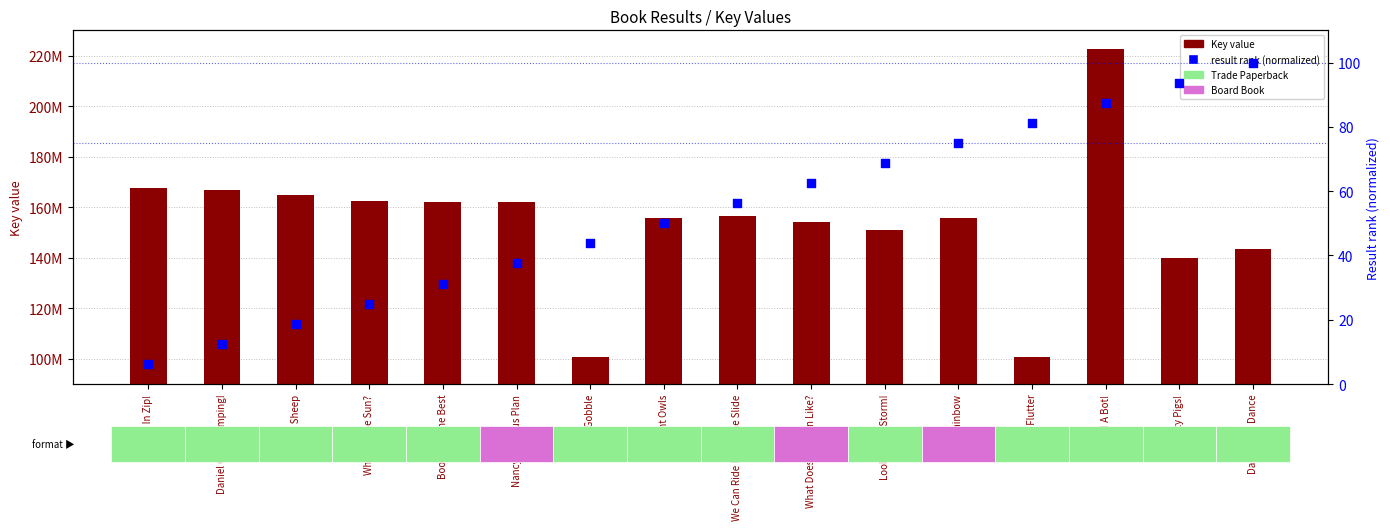

What is the total value across all series at Come In Zip!?

167407430.2